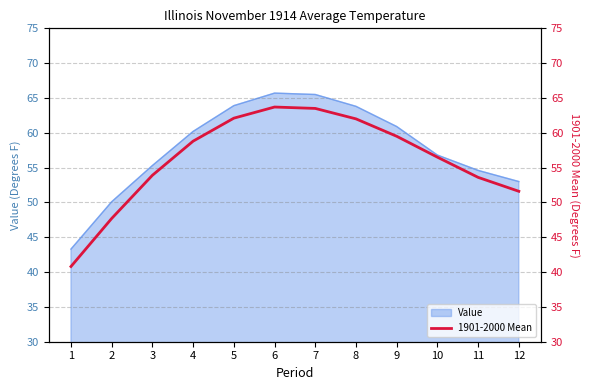

Which has a higher value, 7 or 8?

7